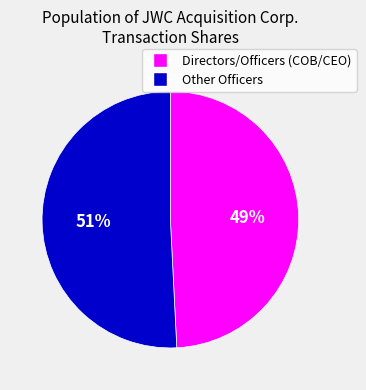

How many segments does this pie chart have?

2